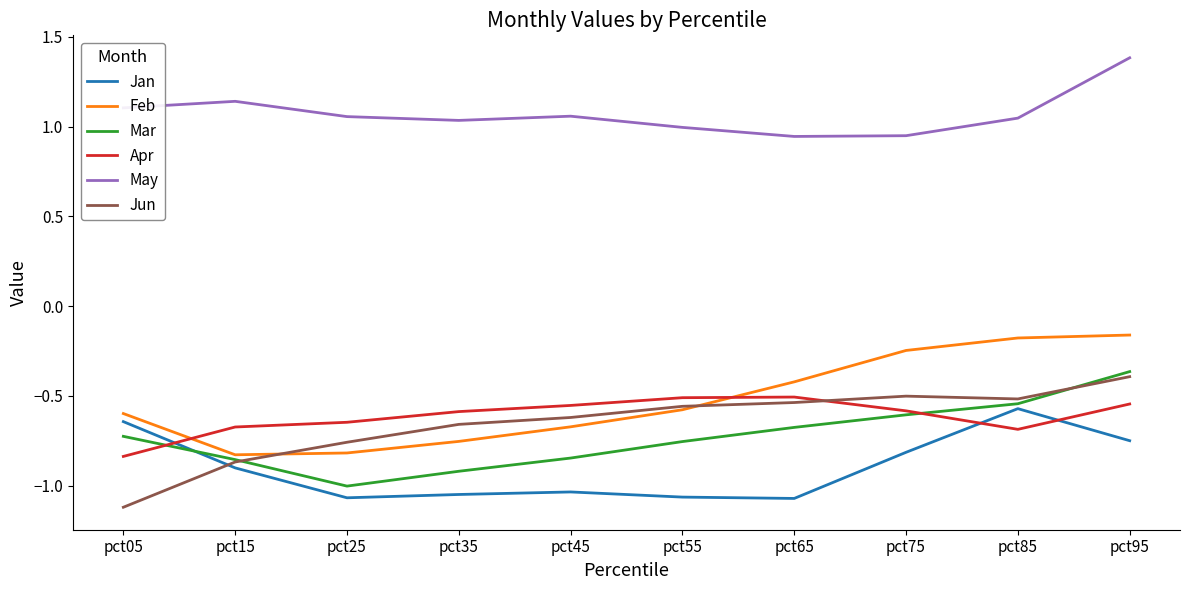

The Jan series shows -0.6 at pct05. True or false?

True